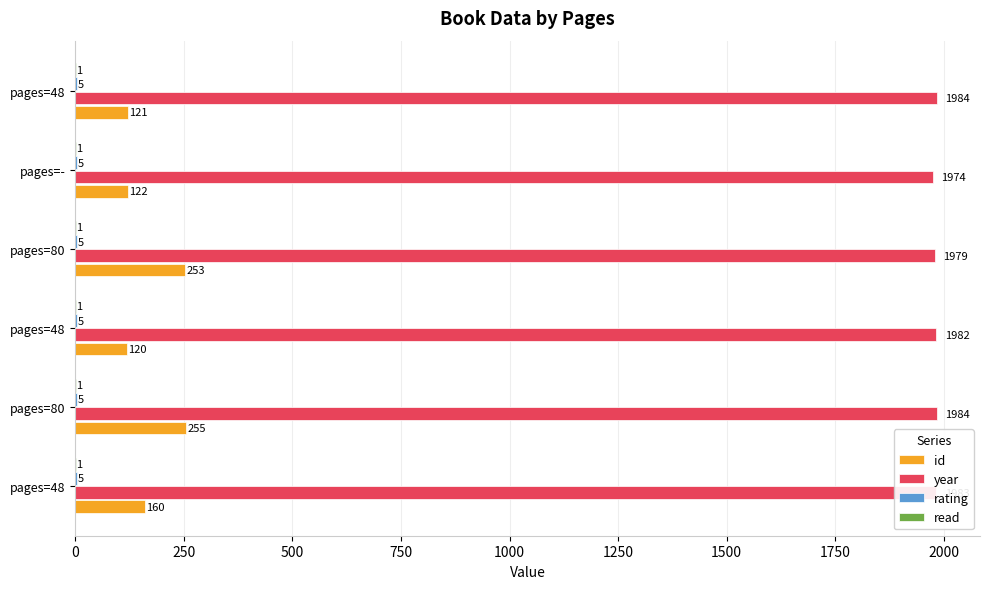

How many data points does each series have?

6